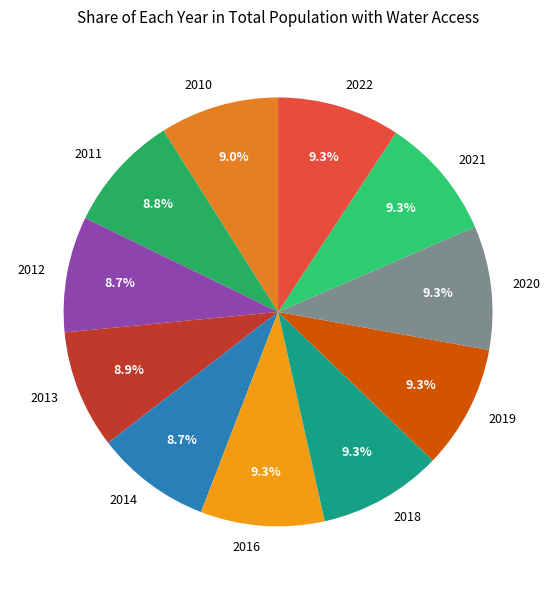

Count the number of slices in the pie.

11